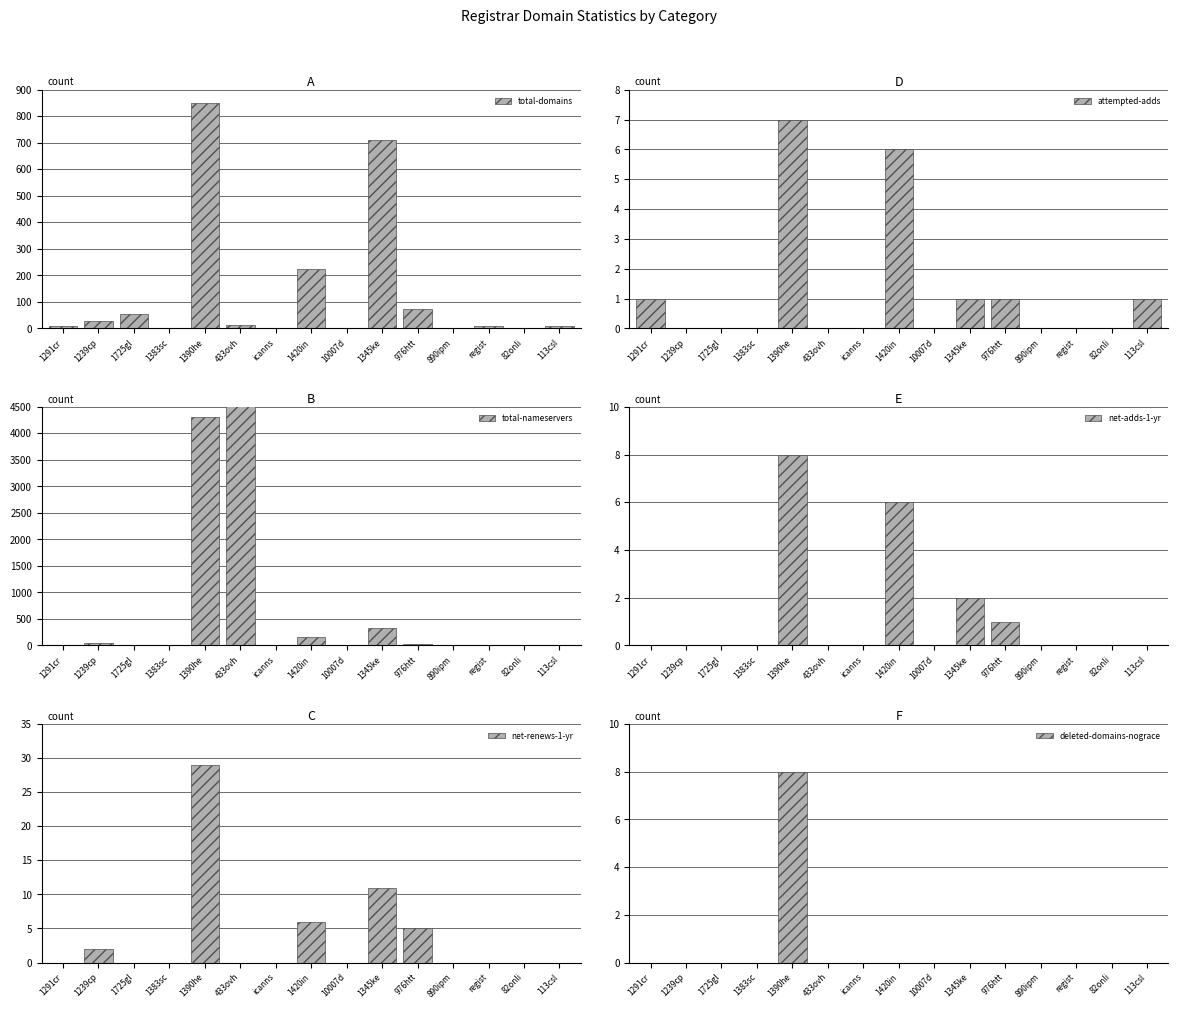

Is the value of net-renews-1-yr at regist greater than the value of total-domains at 1390he?

No